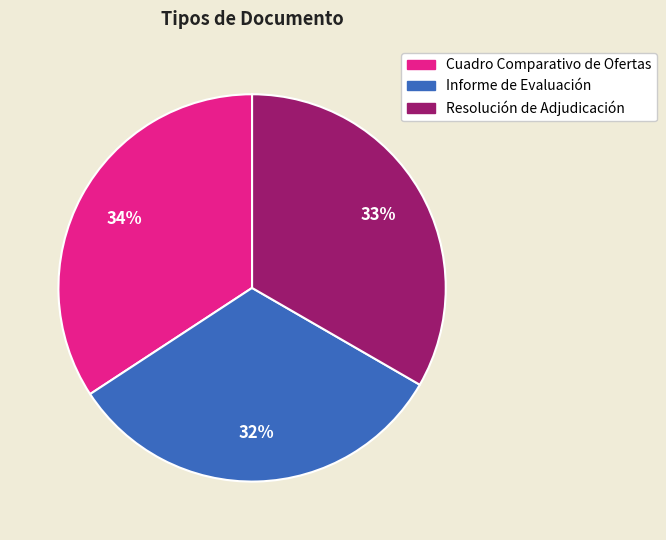

The Resolución de Adjudicación slice represents 33% of the pie. True or false?

True